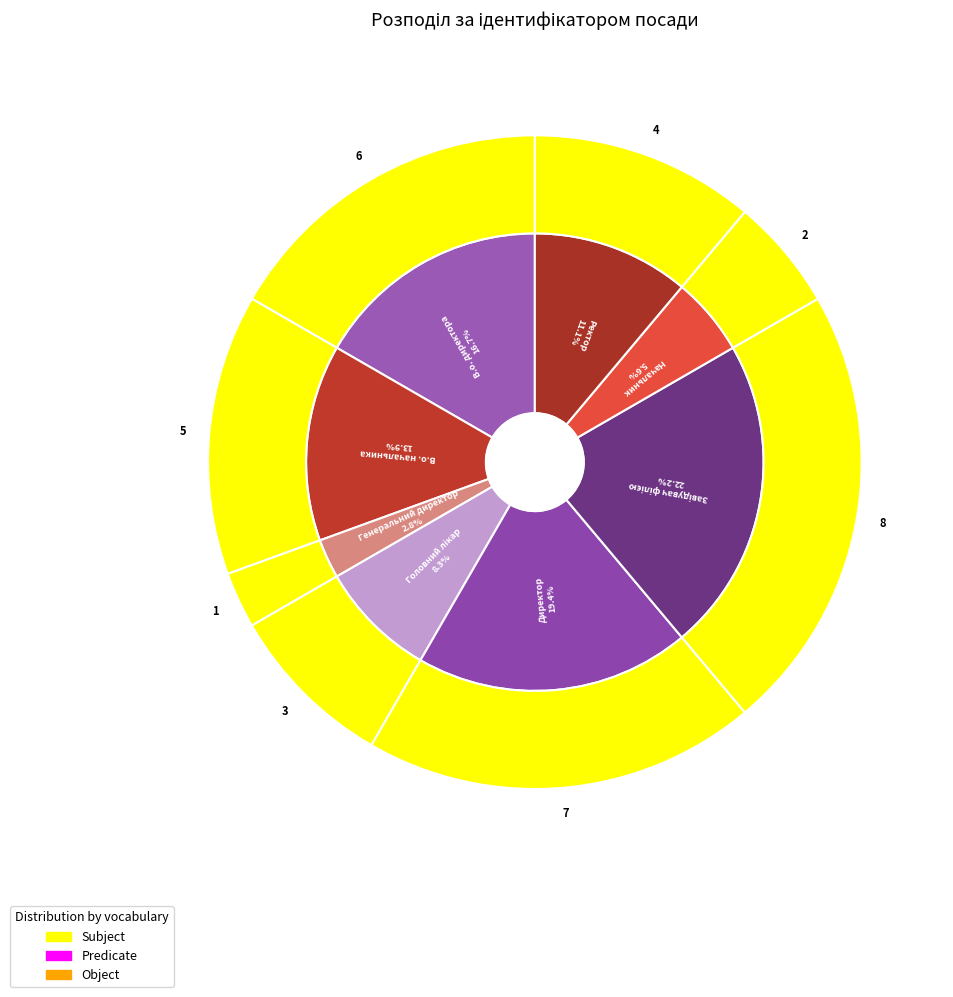

What is the change in value from В.о. начальника to Ректор?

-1